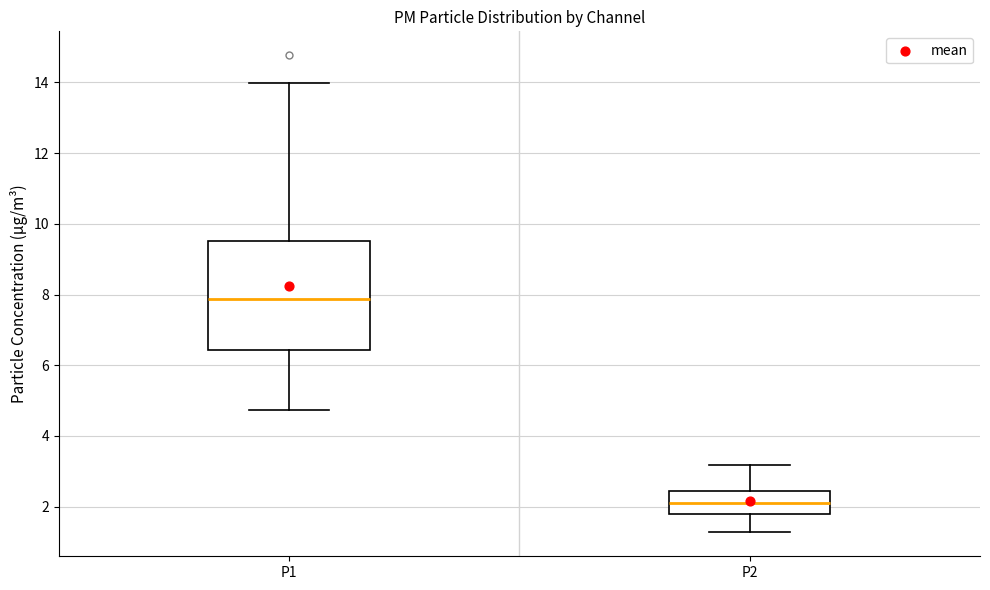

Where is the upper edge of the box for P2 on the y-axis? The values are not printed on the chart, so give them approximately, as read against the axis.

2.4